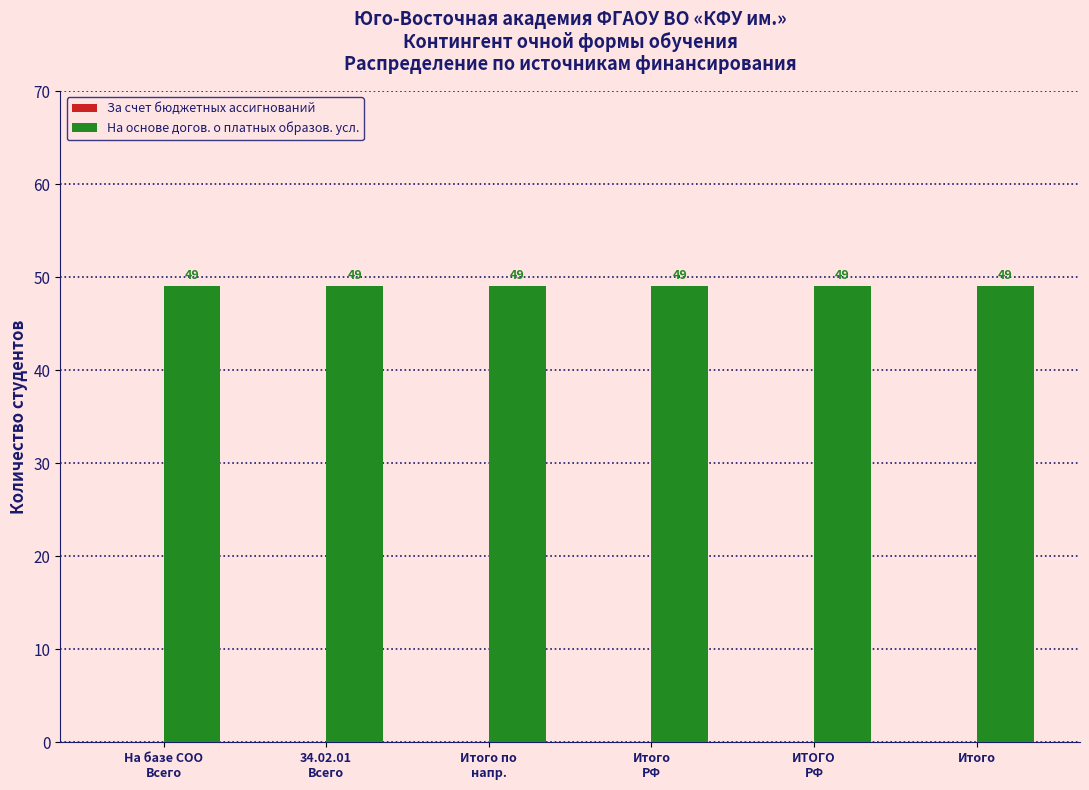

List the labels in order of На основе догов. о платных образов. усл. value, smallest first.

На базе СОО
Всего, 34.02.01
Всего, Итого по
напр., Итого
РФ, ИТОГО
РФ, Итого